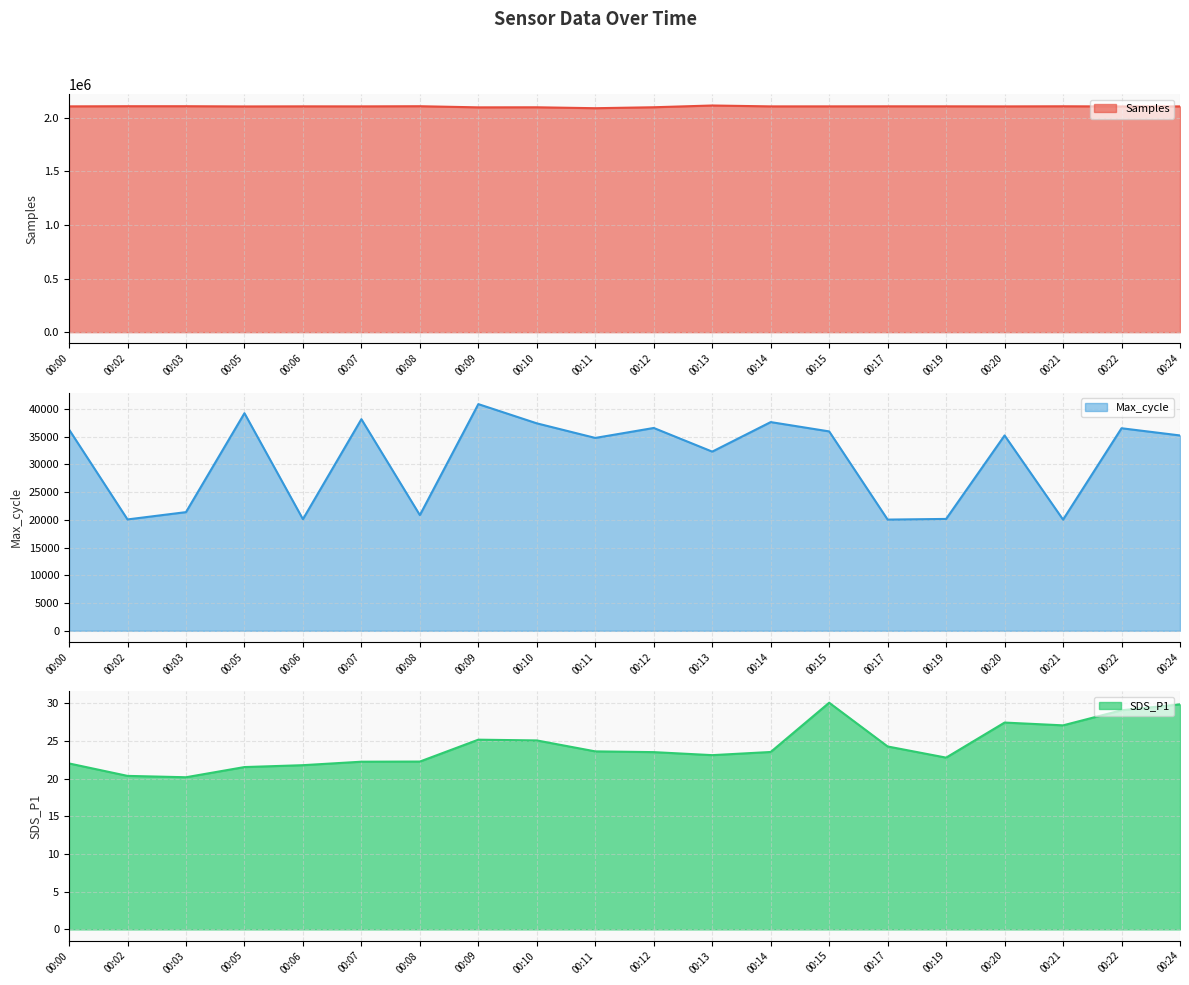

The value of SDS_P1 at 00:14 is 23.5. True or false?

True